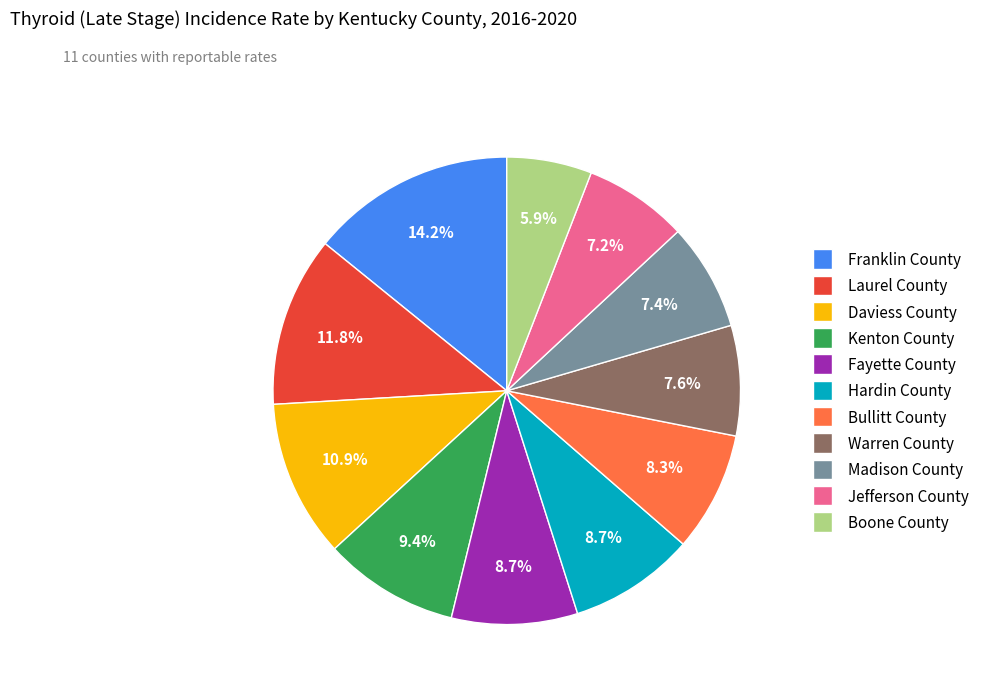

To the nearest percent, what percentage of the pie is Warren County?

8%